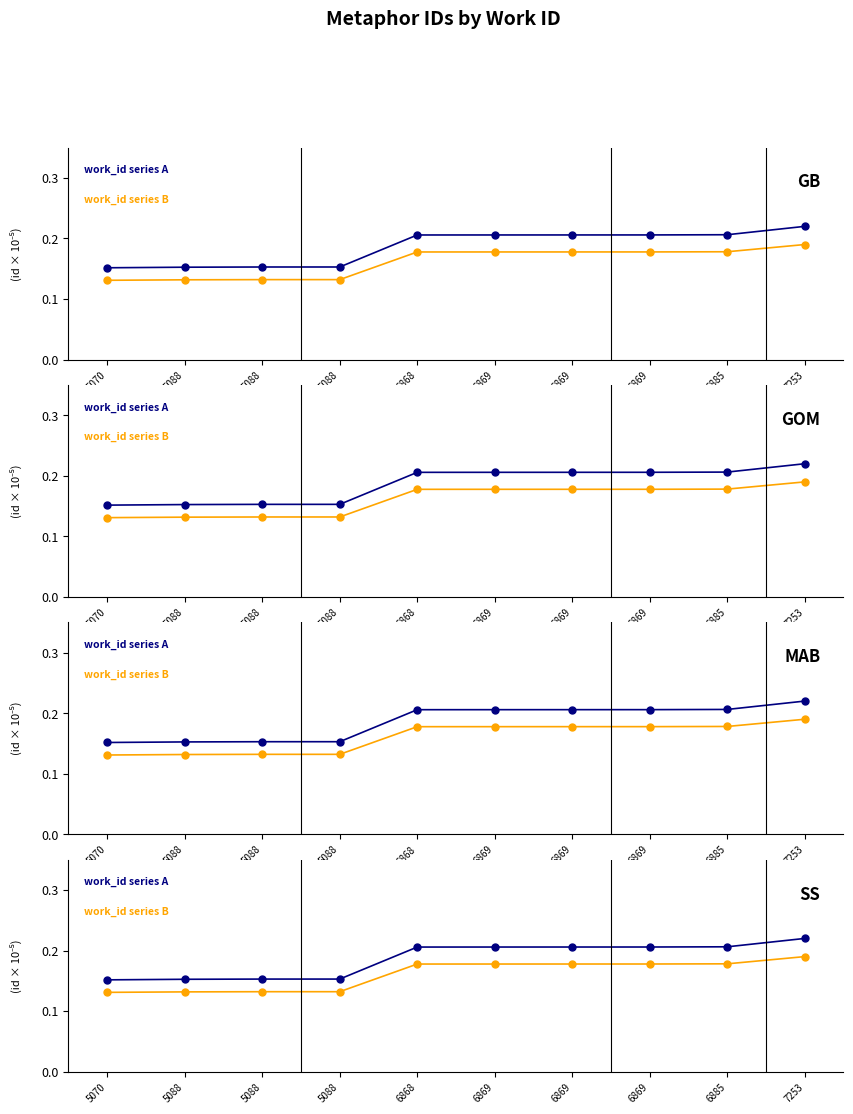

Rank the series by their average value, from lowest to highest.

work_id - series B, work_id - series A